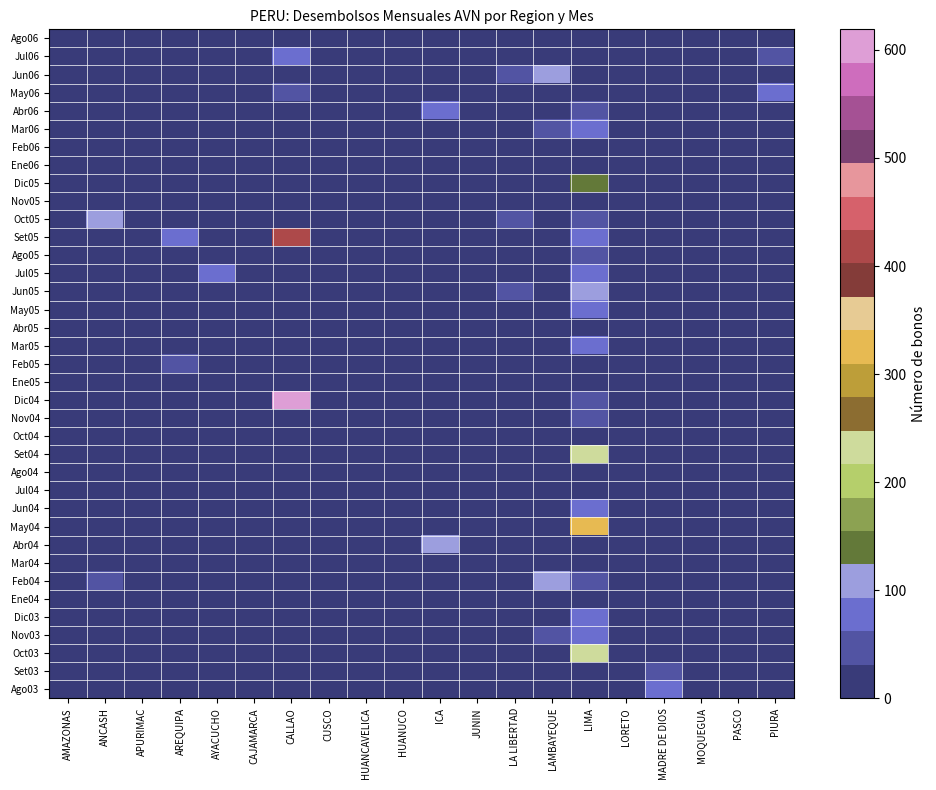

What is the maximum value shown in the chart?

619